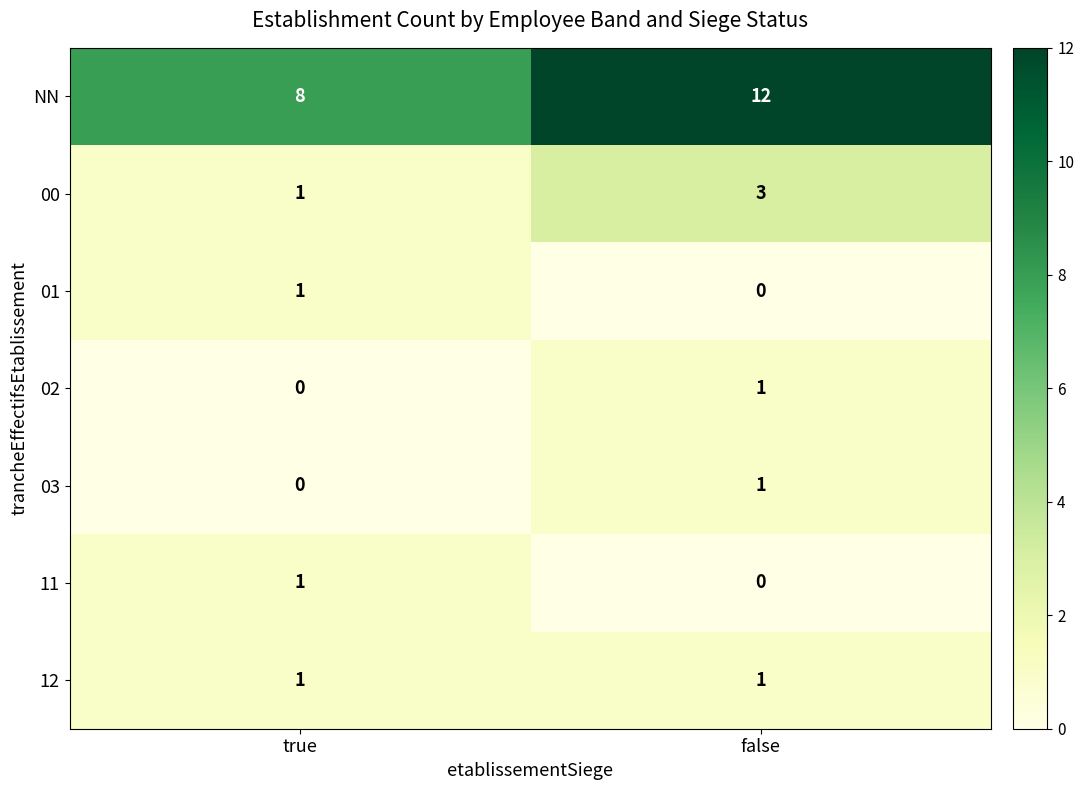

What is the sum of the NN values at true and false?

20